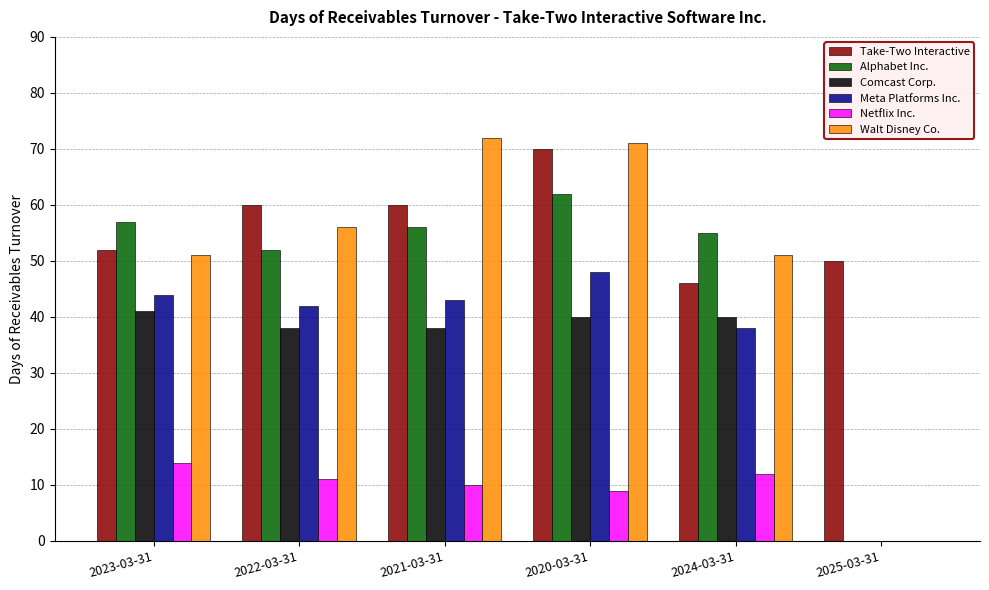

What is the sum of all Comcast Corp. values?

197